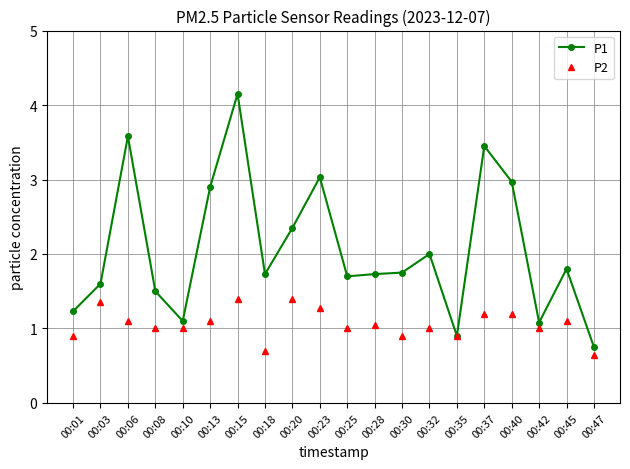

Is it true that P2 equals 1.0 at 00:10?

True